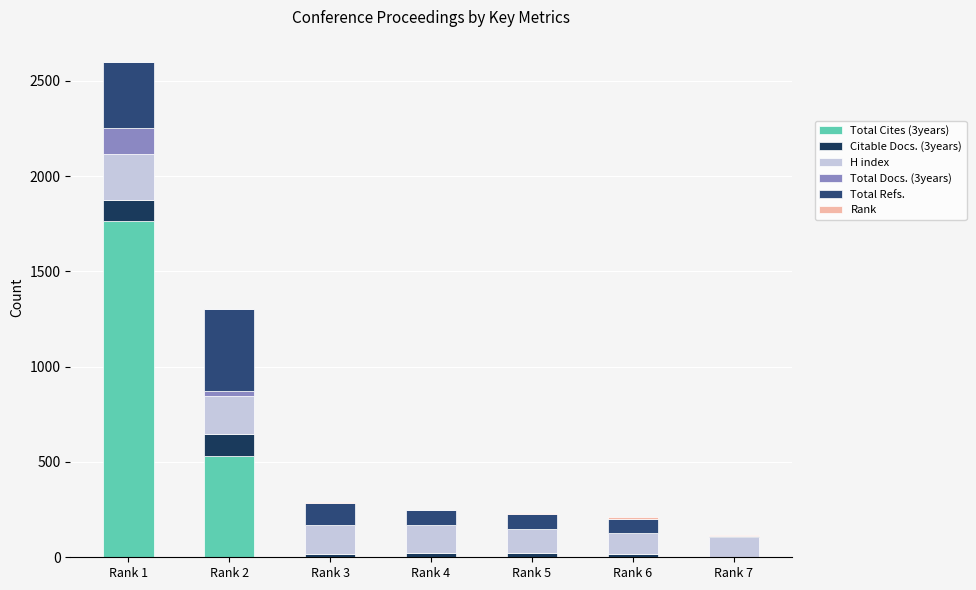

Which series has the largest range (max minus min)?

Total Cites (3years)